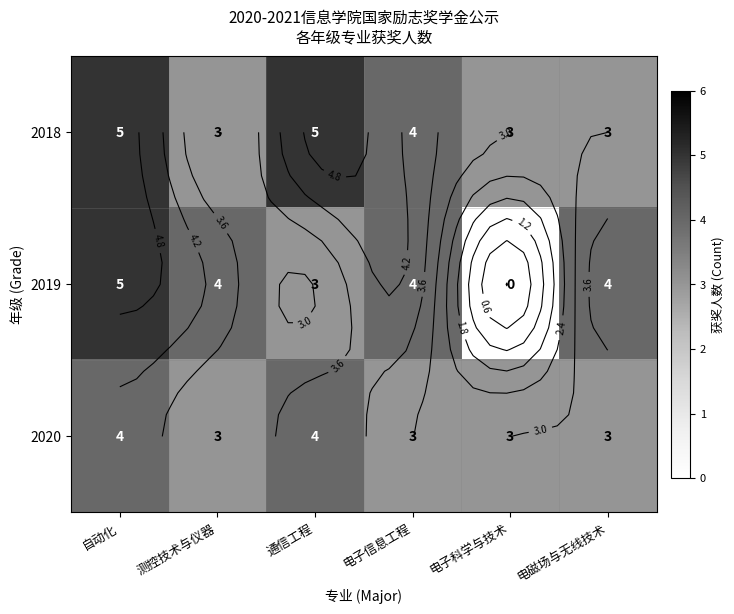

What is the total value across all series at 电磁场与无线技术?

10